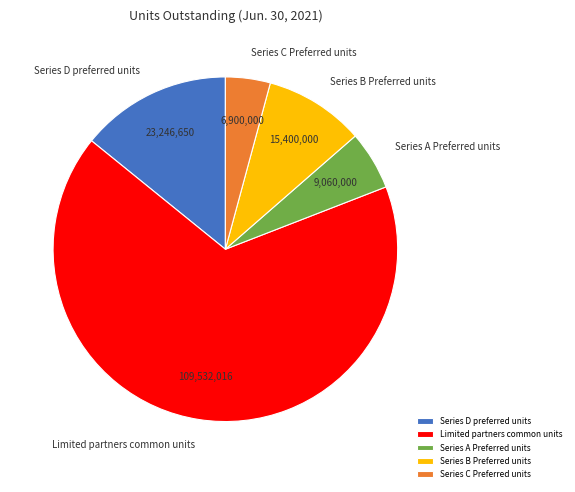

Does Limited partners common units account for over 50% of the chart?

Yes